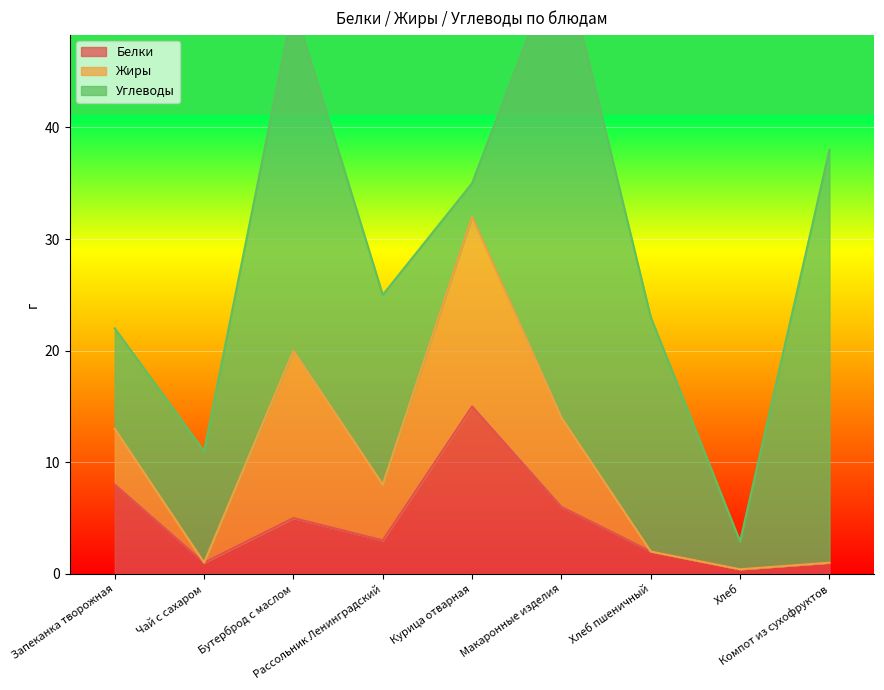

Between Хлеб and Хлеб пшеничный, which is larger?

Хлеб пшеничный